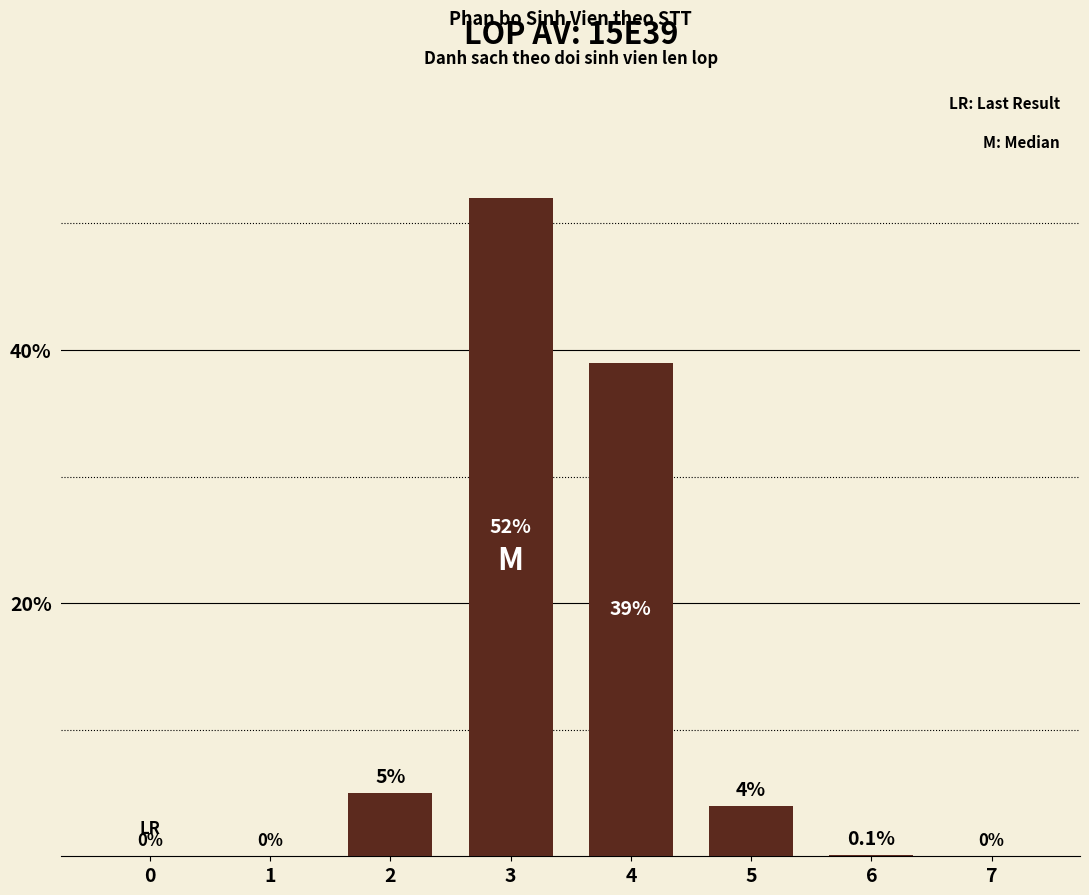

What is the sum of the values at 3 and 2?

57.0